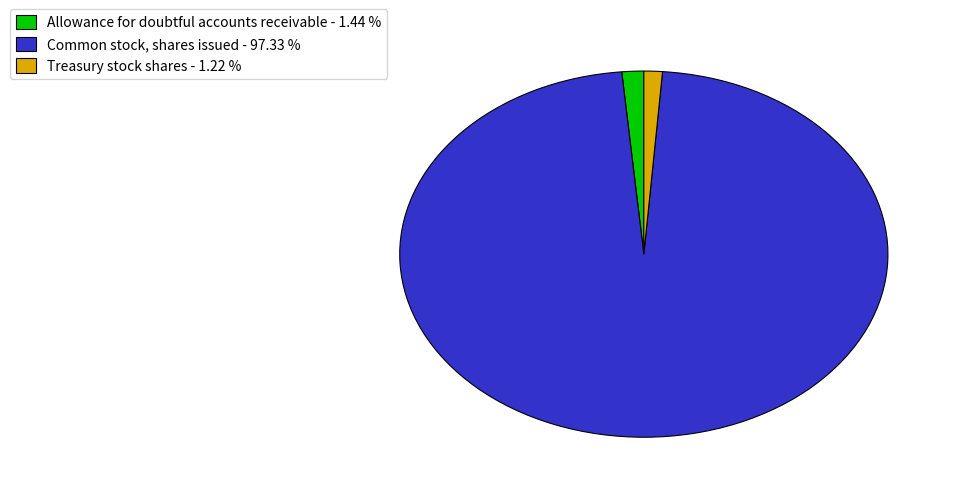

Rank the categories by value from lowest to highest.

Treasury stock shares - 1.22 %, Allowance for doubtful accounts receivable - 1.44 %, Common stock, shares issued - 97.33 %